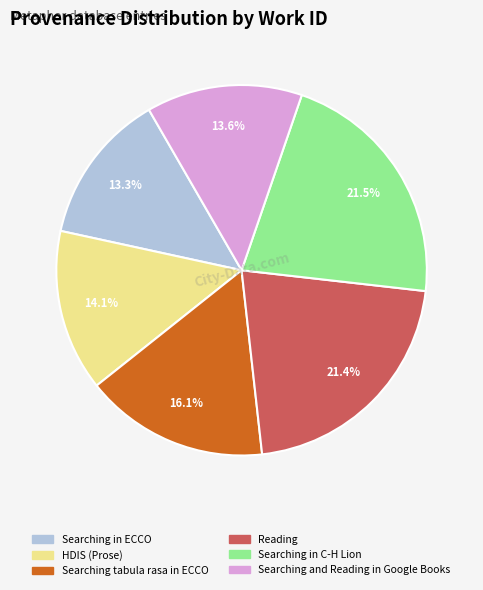

What is the ratio of the value at Reading to the value at HDIS (Prose)?

1.5